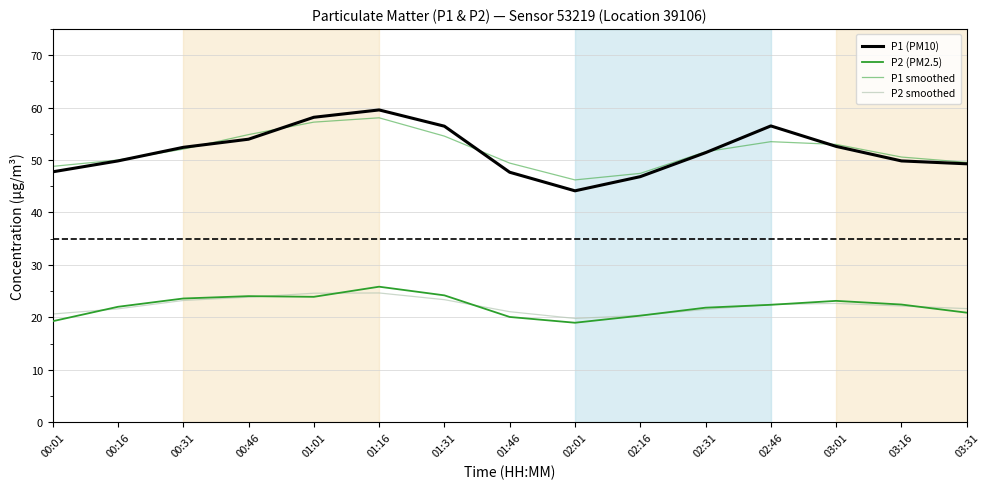

True or false: P1 smoothed and P2 (PM2.5) cross at least once.

False